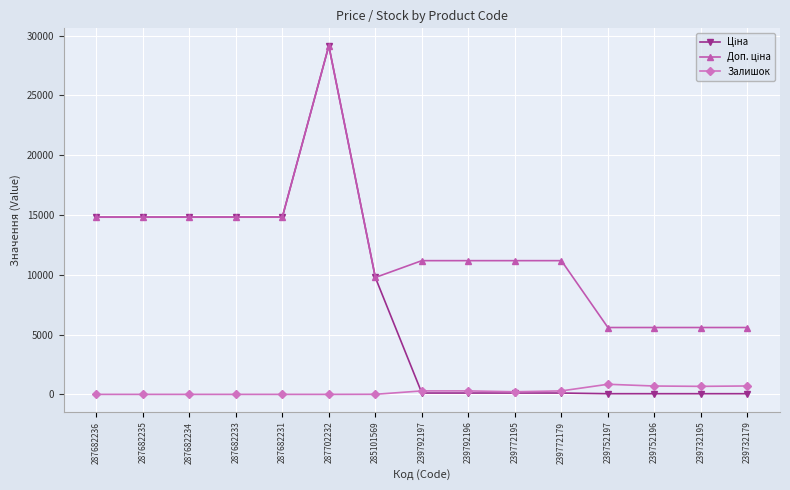

What is the spread (max minus min) of values at 287682231?

14817.6